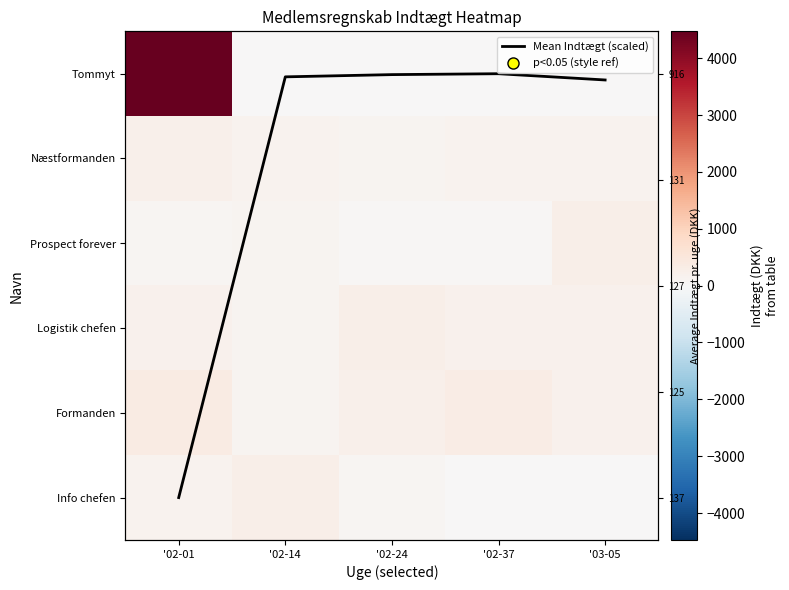

Is it true that Logistik chefen equals 306.3 at '03-05?

False